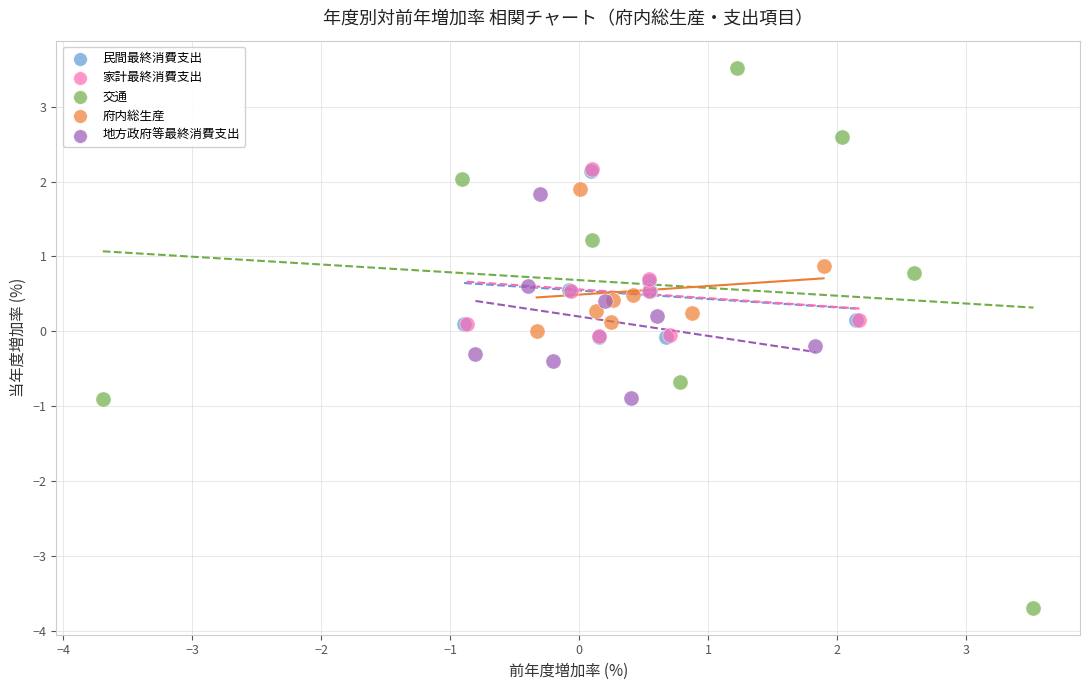

Which series contains the highest Y value?

交通